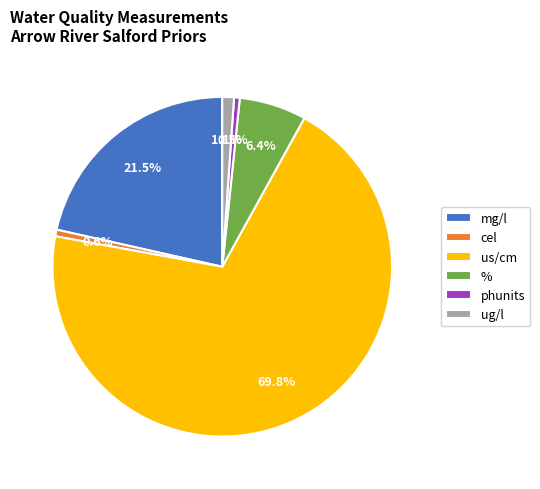

Which category has the biggest portion of the pie?

us/cm